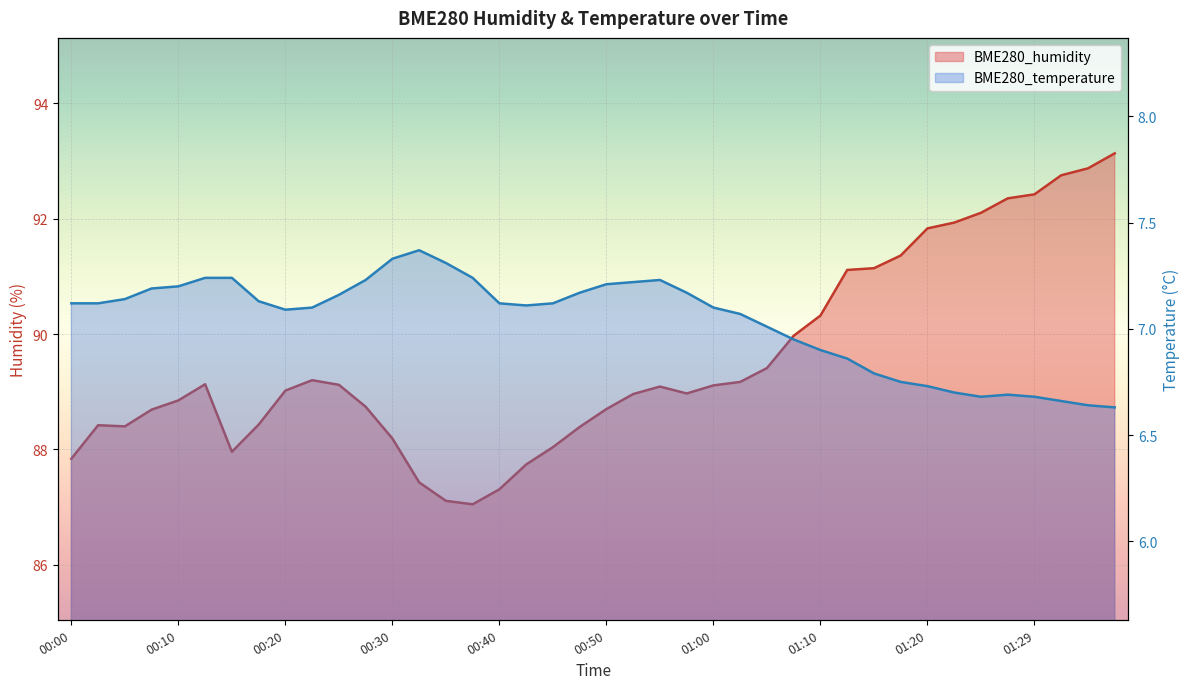

Reading right to left, what are all the values shown in this chart?

BME280_humidity: 93.1	92.9	92.8	92.4	92.3	92.1	91.9	91.8	91.4	91.1	91.1	90.3	90.0	89.4	89.2	89.1	89.0	89.1	89.0	88.7	88.4	88.0	87.7	87.3	87.0	87.1	87.4	88.2	88.7	89.1	89.2	89.0	88.4	88.0	89.1	88.8	88.7	88.4	88.4	87.8
BME280_temperature: 6.6	6.6	6.7	6.7	6.7	6.7	6.7	6.7	6.8	6.8	6.9	6.9	7.0	7.0	7.1	7.1	7.2	7.2	7.2	7.2	7.2	7.1	7.1	7.1	7.2	7.3	7.4	7.3	7.2	7.2	7.1	7.1	7.1	7.2	7.2	7.2	7.2	7.1	7.1	7.1